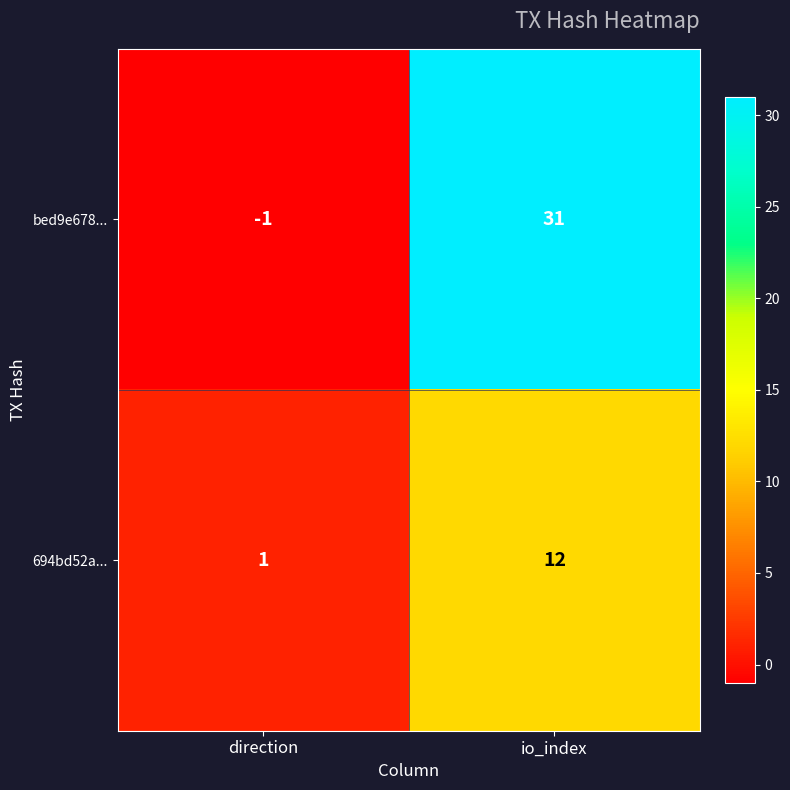

How many positive values does the bed9e678... series have?

1